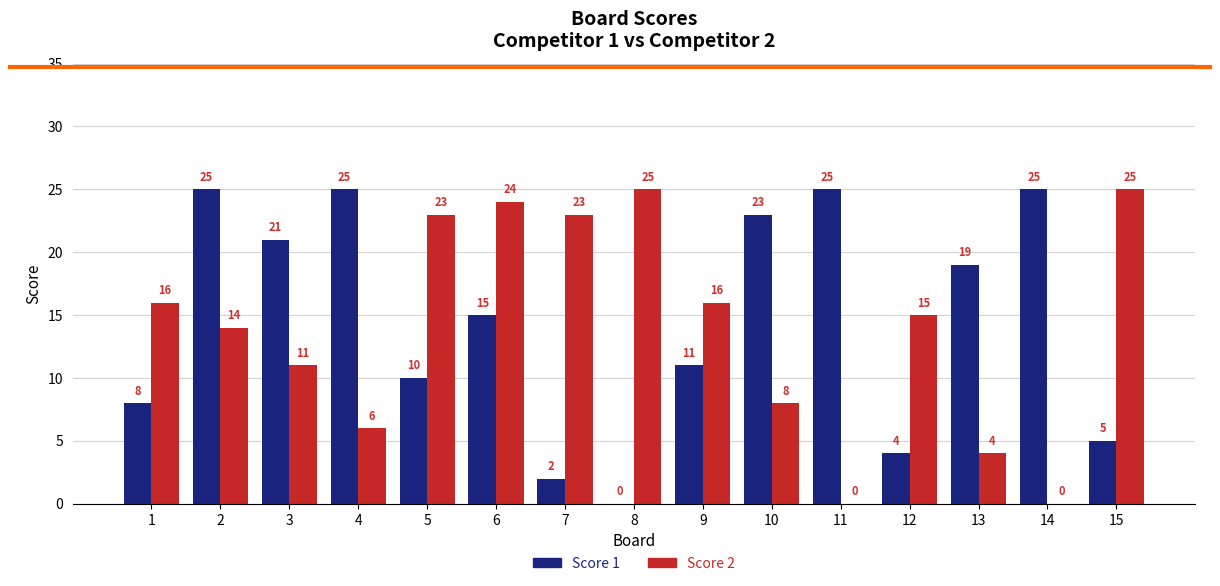

The Score 1 series shows 8 at 1. True or false?

True